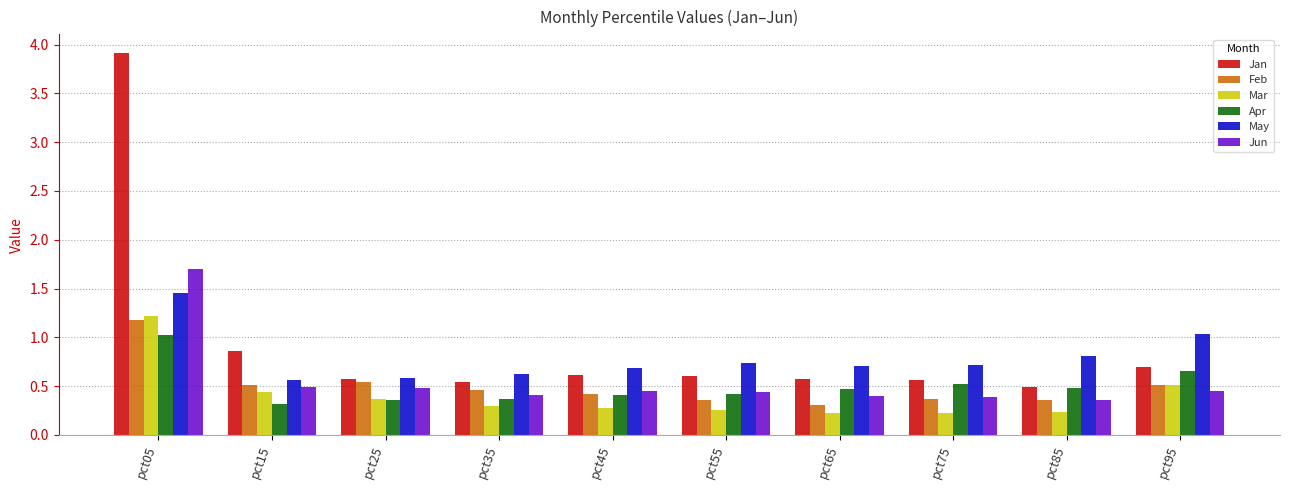

What is the highest value of the Feb series?

1.2